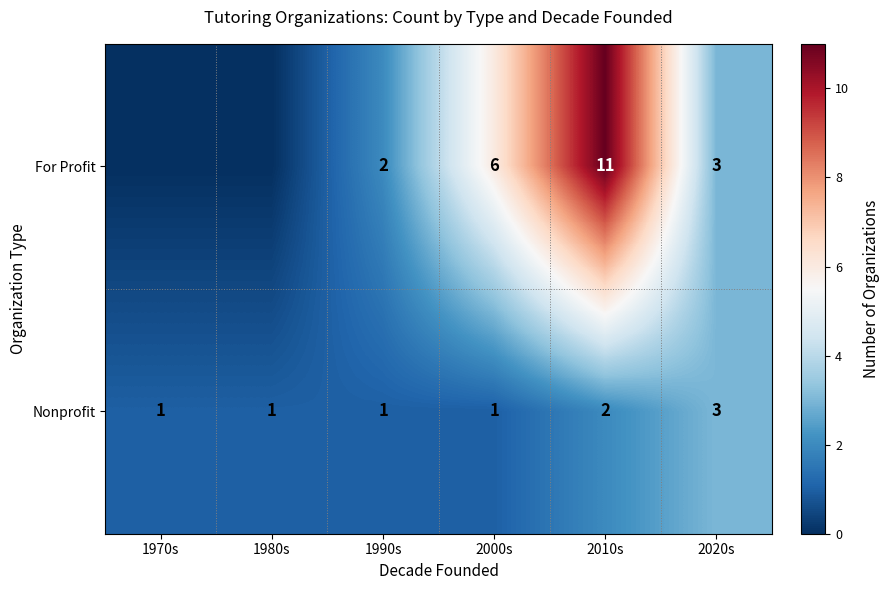

What is the highest value of the Nonprofit series?

3